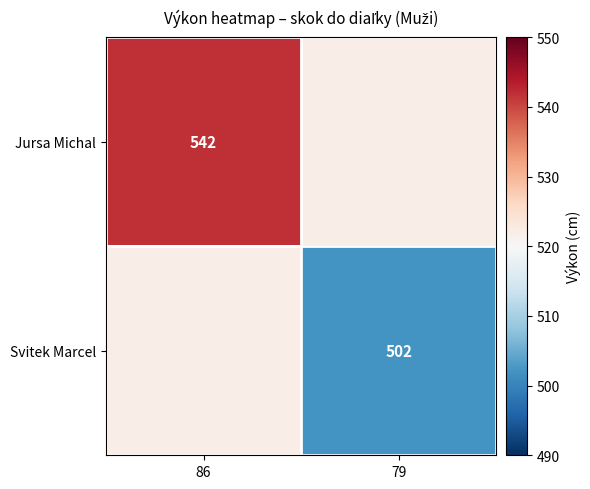

The value of Jursa Michal at 86 is 542. True or false?

True